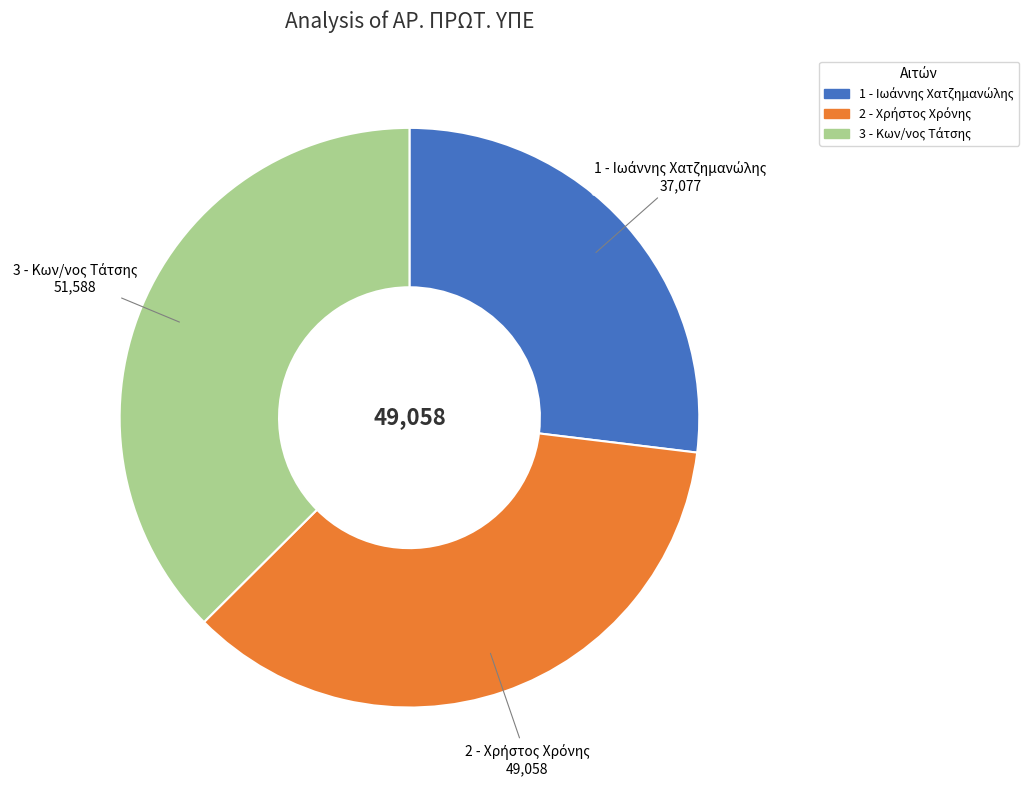

Does any single category account for the majority?

No